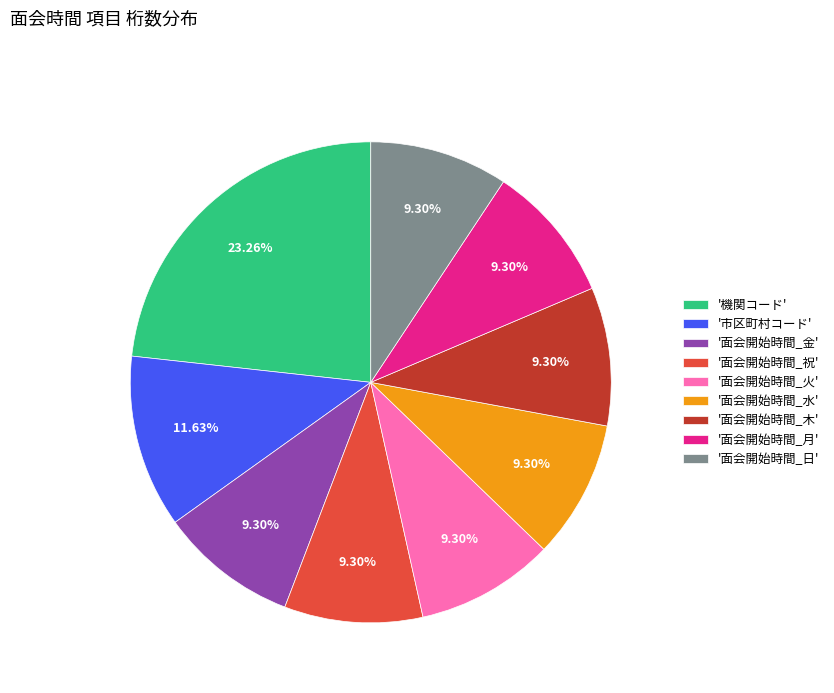

How many slices are in this pie chart?

9